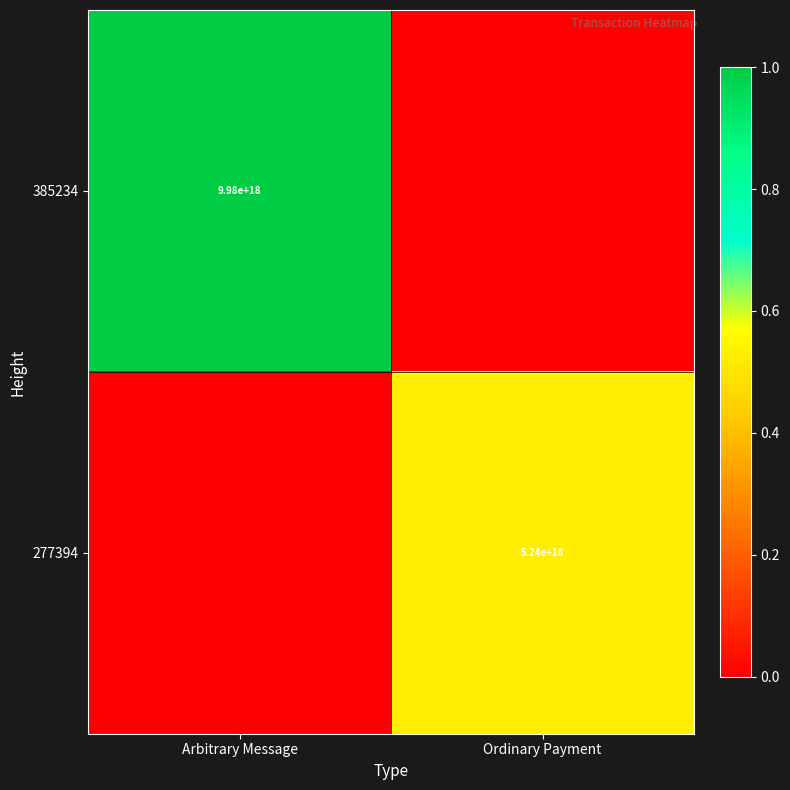

The 277394 series shows 5240000000000000000 at Ordinary Payment. True or false?

True